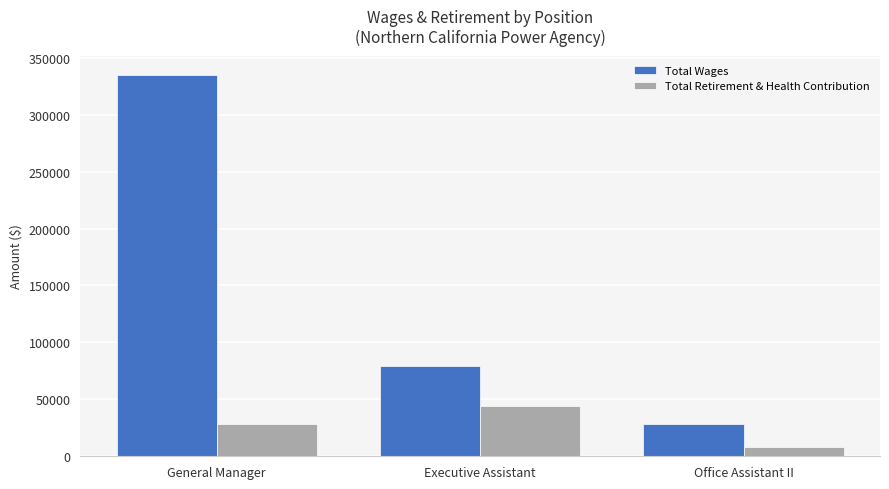

What is the greatest value displayed?

334959